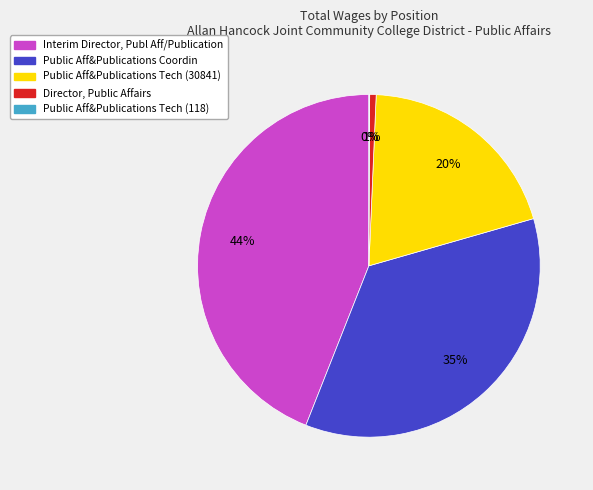

True or false: Public Aff&Publications Tech (30841) accounts for 20% of the total.

True